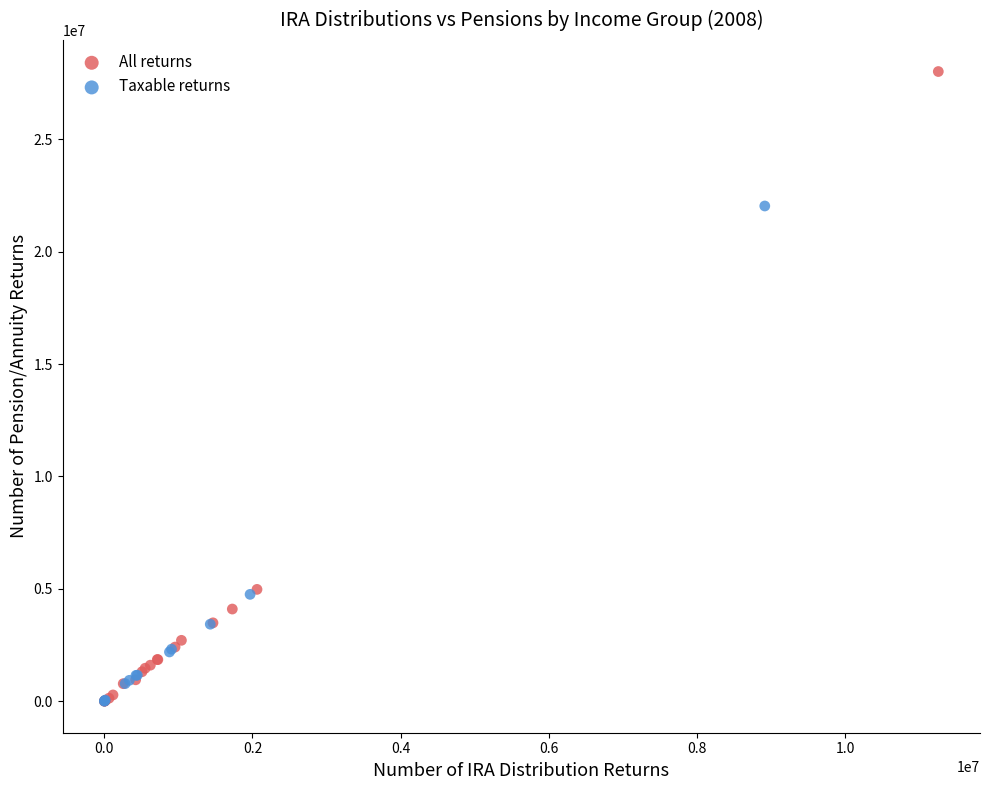

Which series has the widest spread of Y values?

All returns